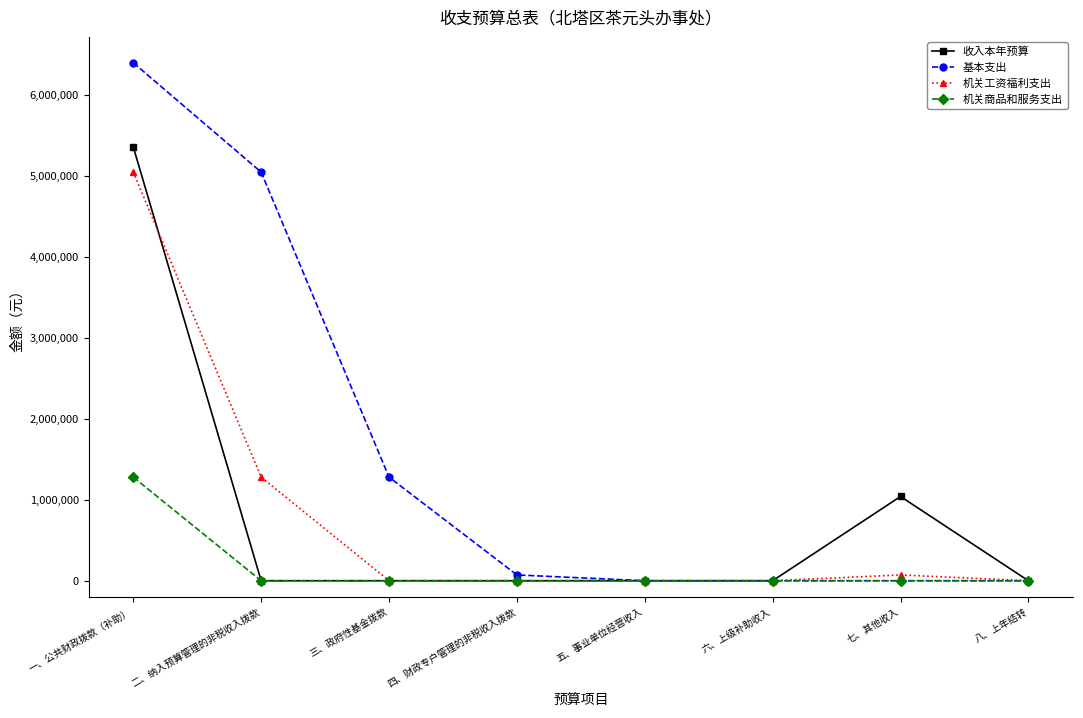

Reading left to right, extract all data points from this chart.

收入本年预算: 5354235	0	0	0	0	0	1040000	0
基本支出: 6394235	5043898	1278792	71545	0	0	0	0
机关工资福利支出: 5043898	1278792	0	0	0	0	71545	0
机关商品和服务支出: 1278792	0	0	0	0	0	0	0